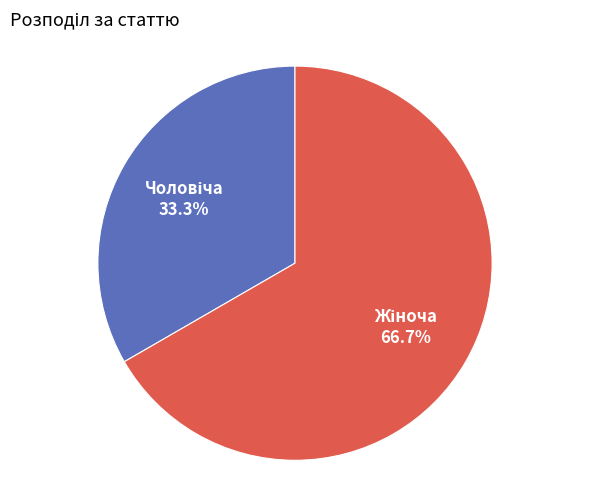

Count the number of slices in the pie.

2